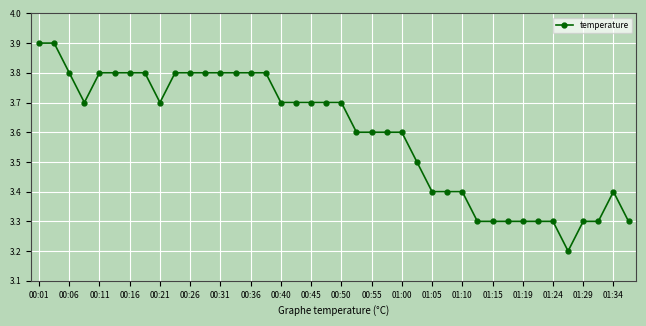

Reading left to right, what are all the values shown in this chart?

3.9	3.9	3.8	3.7	3.8	3.8	3.8	3.8	3.7	3.8	3.8	3.8	3.8	3.8	3.8	3.8	3.7	3.7	3.7	3.7	3.7	3.6	3.6	3.6	3.6	3.5	3.4	3.4	3.4	3.3	3.3	3.3	3.3	3.3	3.3	3.2	3.3	3.3	3.4	3.3